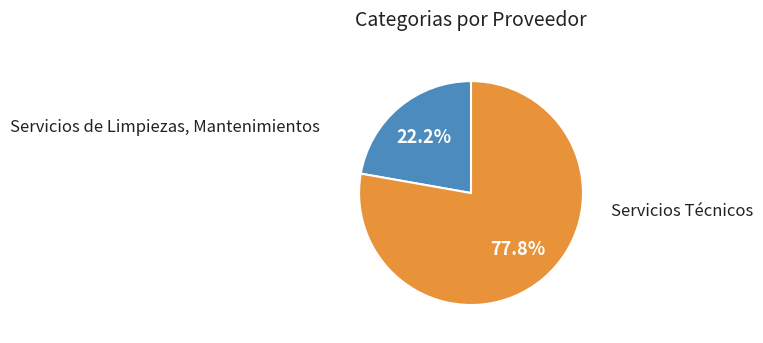

Which category has the biggest portion of the pie?

Servicios Técnicos